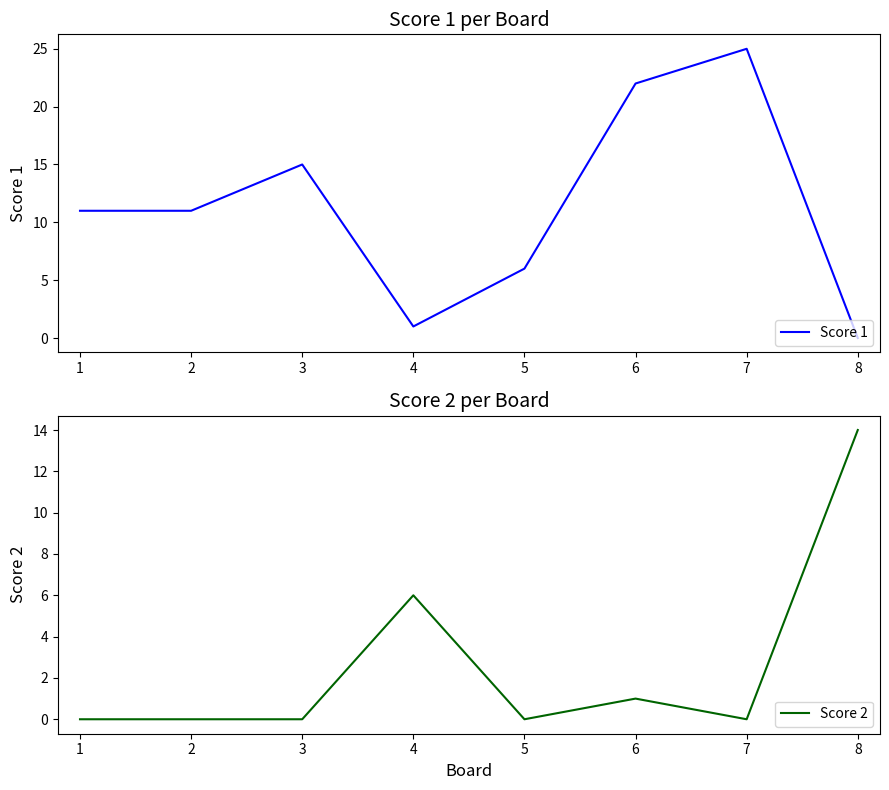

Which category has the highest value in the Score 2 series?

8